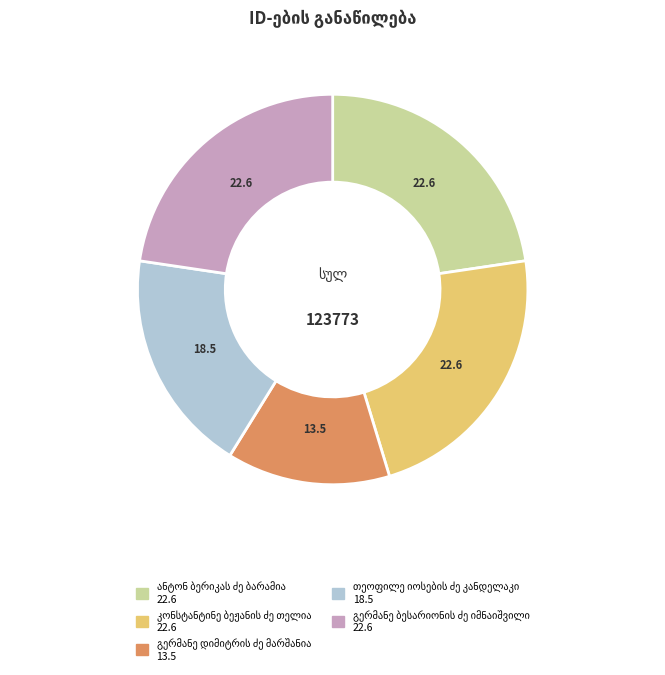

Is there any slice that represents more than half of the pie?

No